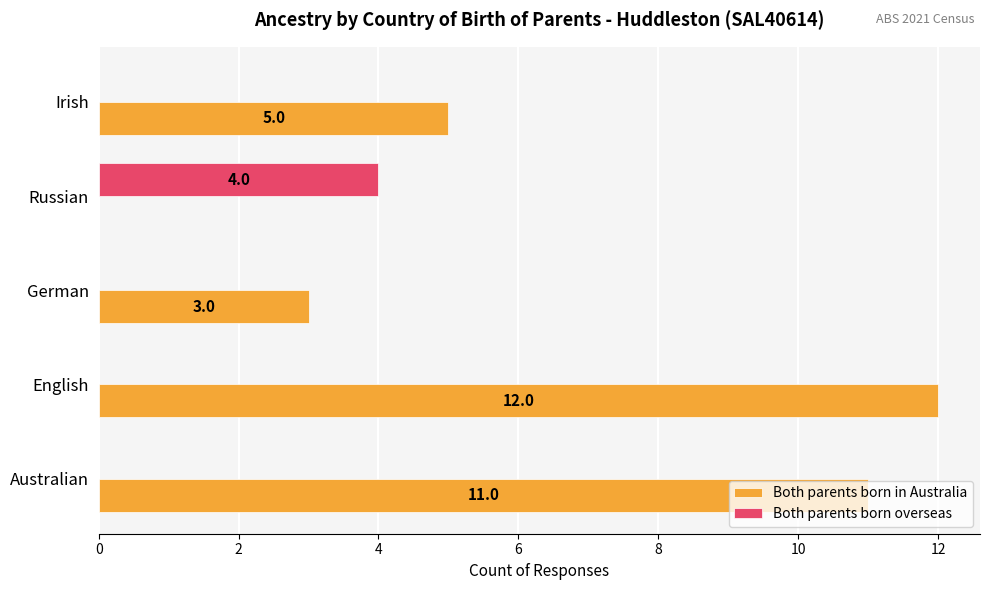

Count the number of data series in this chart.

2